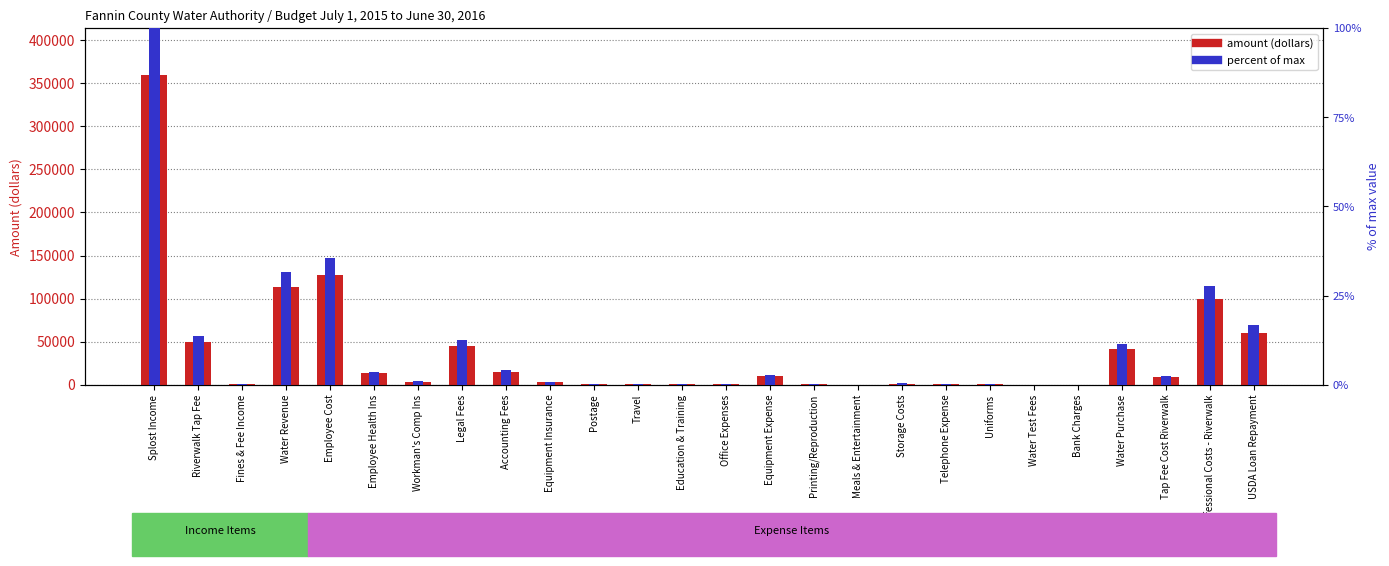

What is the label of the 25th bar from the left?

Professional Costs - Riverwalk